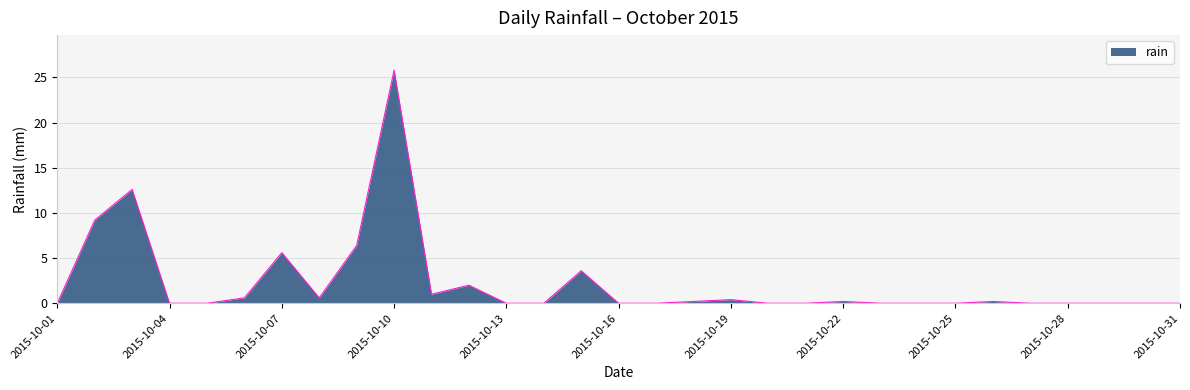

What is the greatest value displayed?

25.8